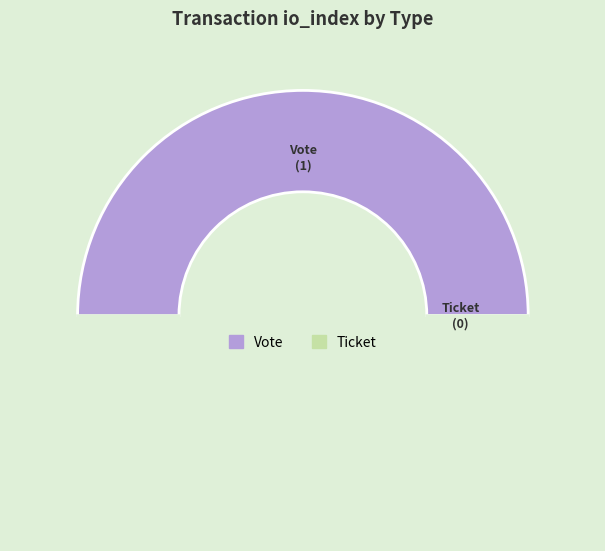

Rank the categories by value from lowest to highest.

Ticket, Vote